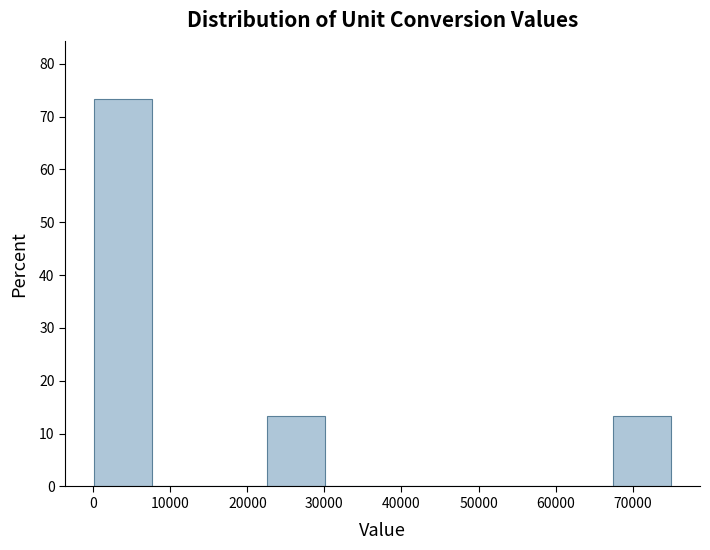

Reading left to right, list every bar in this chart as the range it spans on the x-axis followed by its height. Neither the bar edges nor the heights are printed on the chart, so give them approximately, as read against the axes.

0 to 8000: 73
8000 to 15000: 0
15000 to 23000: 0
23000 to 30000: 13
30000 to 38000: 0
38000 to 45000: 0
45000 to 53000: 0
53000 to 60000: 0
60000 to 68000: 0
68000 to 75000: 13